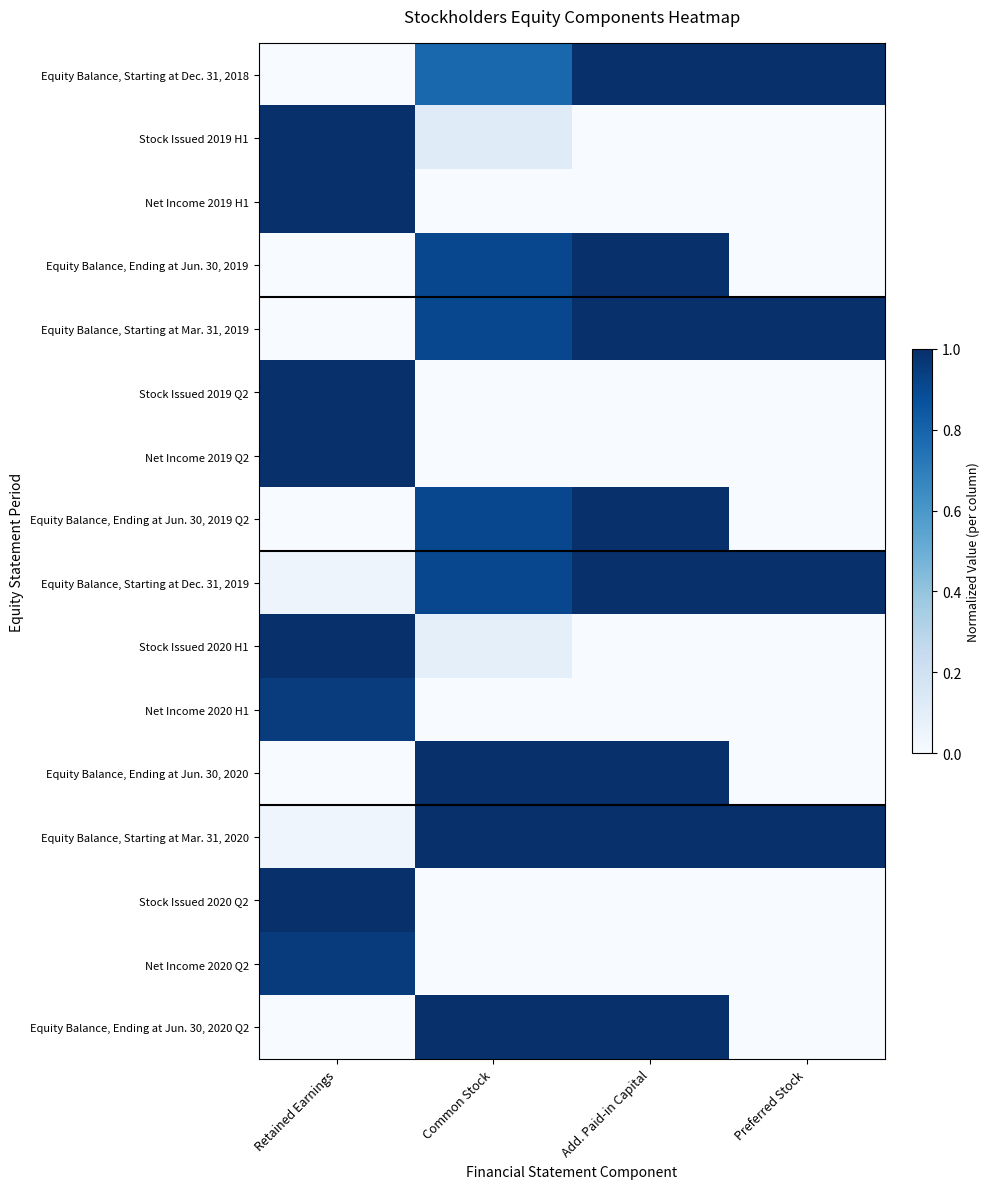

At how many categories does at least one series exceed 0?

4